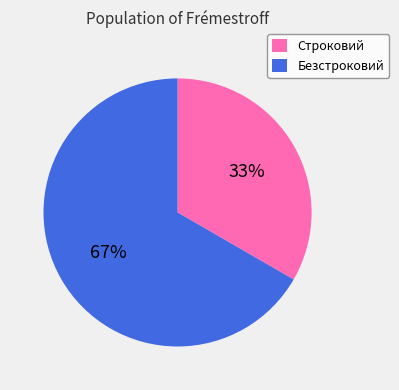

Does any single category account for the majority?

Yes